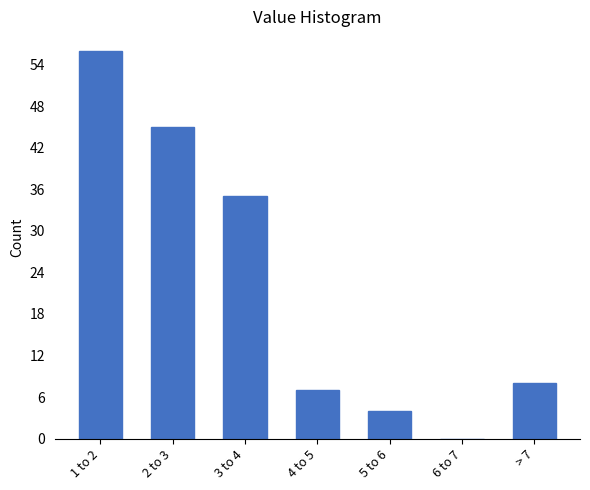

Reading right to left, extract all data points from this chart.

> 7=8	6 to 7=0	5 to 6=4	4 to 5=7	3 to 4=35	2 to 3=45	1 to 2=56